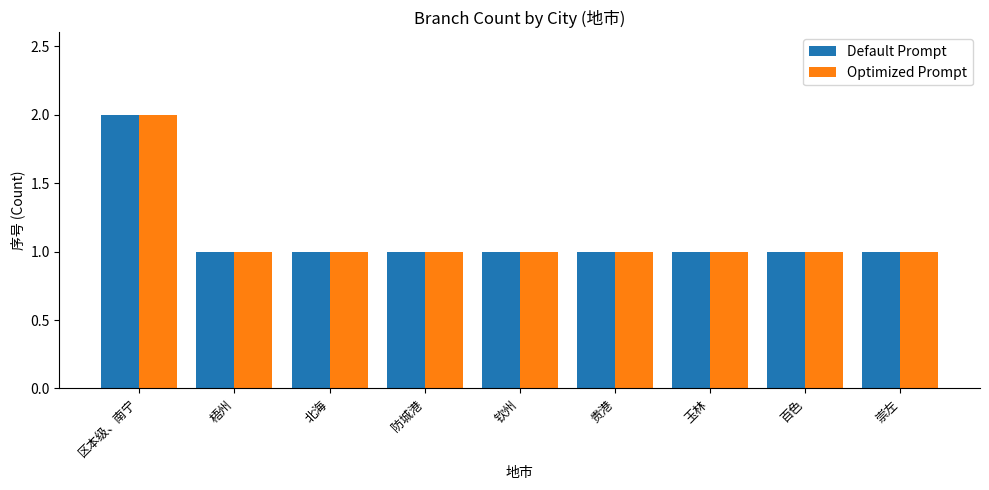

How many values in the Default Prompt series exceed 1?

1